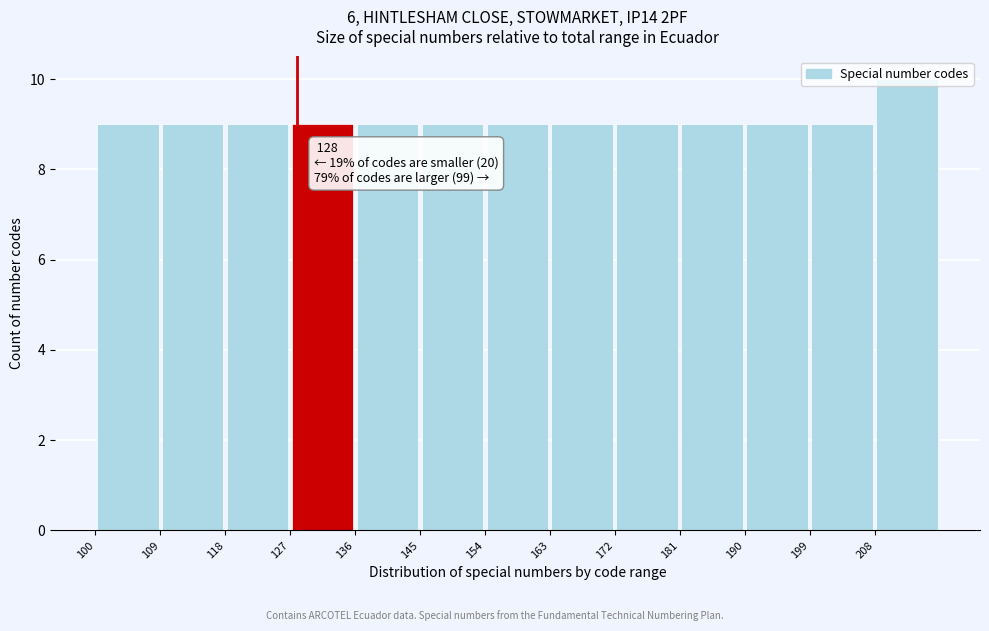

Over which range of the x-axis is the bar tallest?

208 to 217